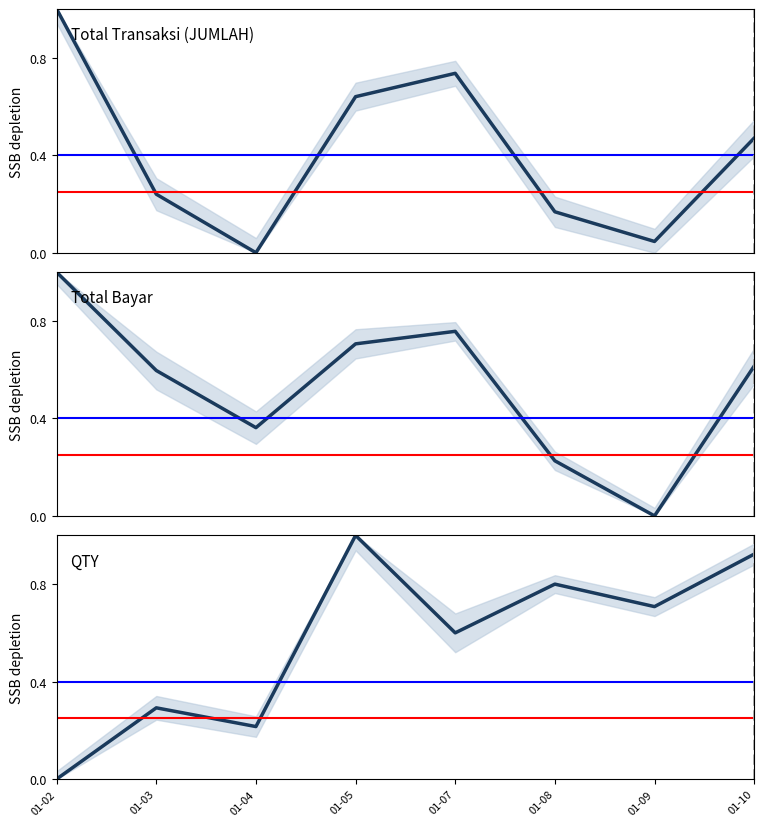

At how many categories does at least one series exceed 0?

8